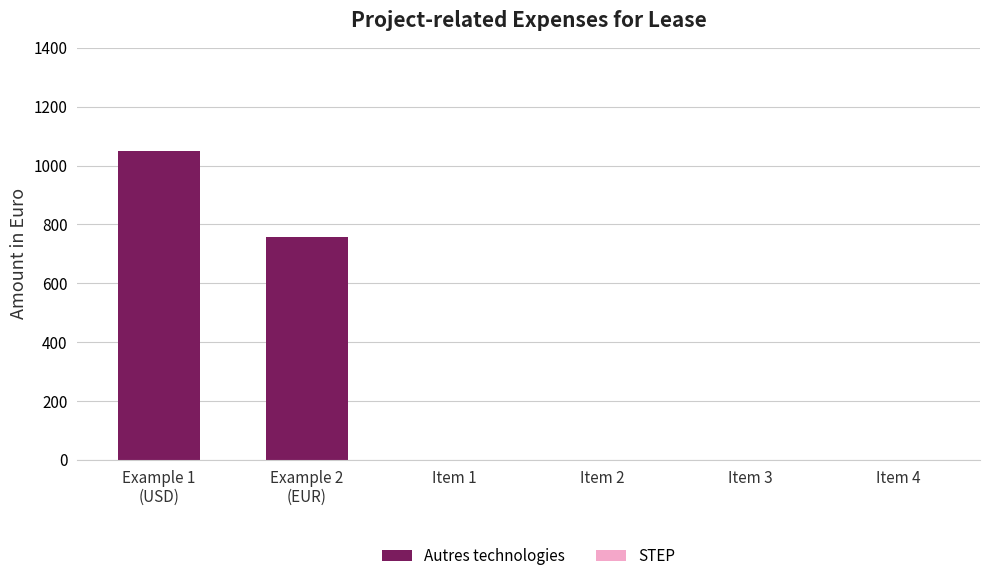

Is it true that the value at Item 4 is 0?

True